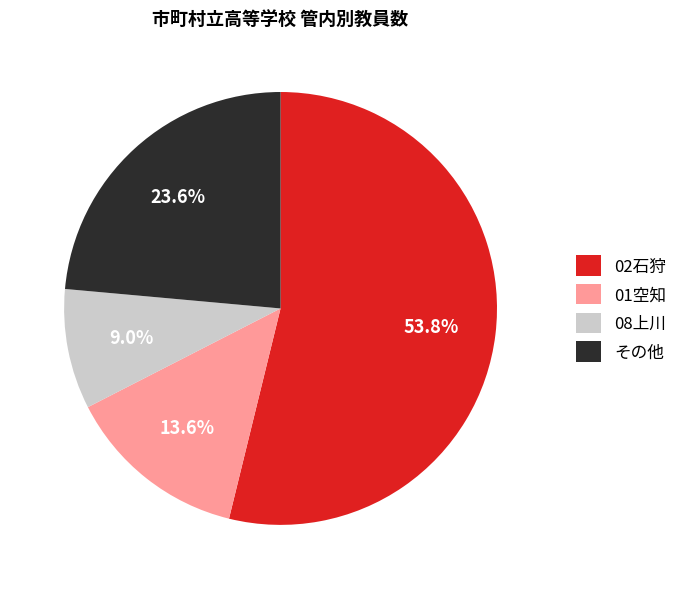

Between 08上川 and その他, which is larger?

その他